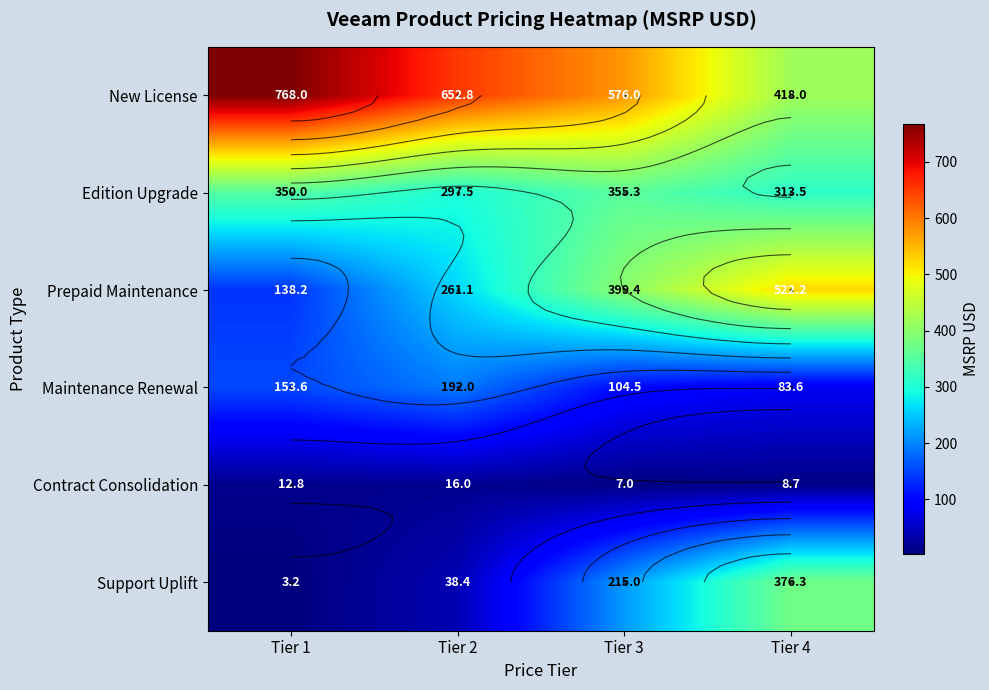

What is the spread (max minus min) of values at Tier 2?

636.8